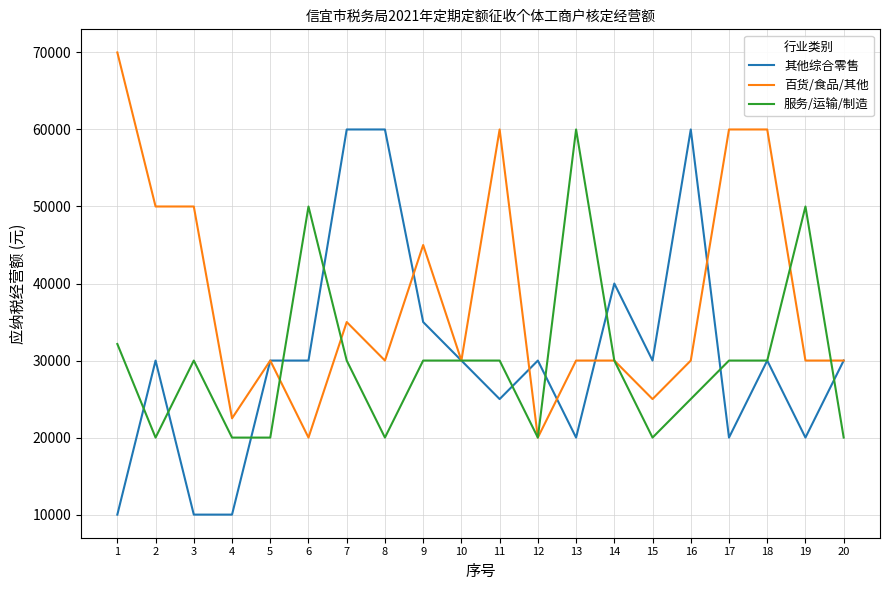

True or false: 其他综合零售 and 百货/食品/其他 intersect in this chart.

True